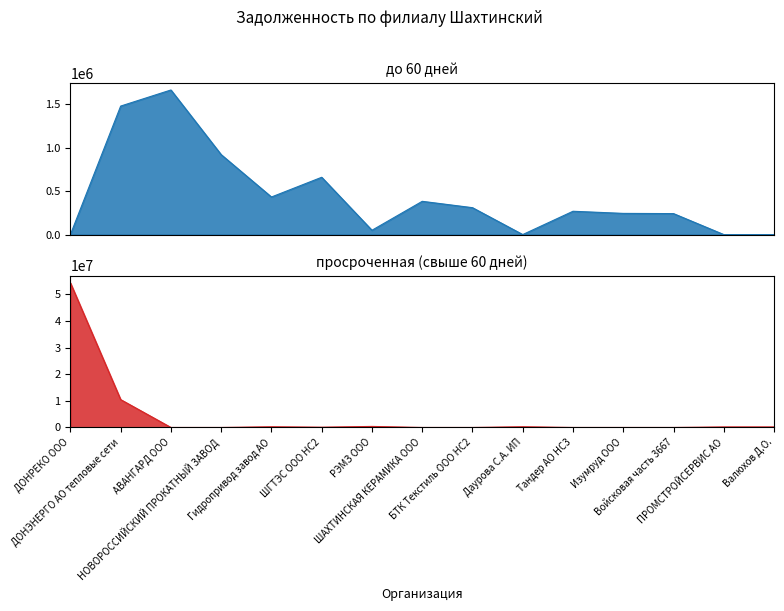

At which category does the chart reach its peak across all series?

ДОНРЕКО ООО